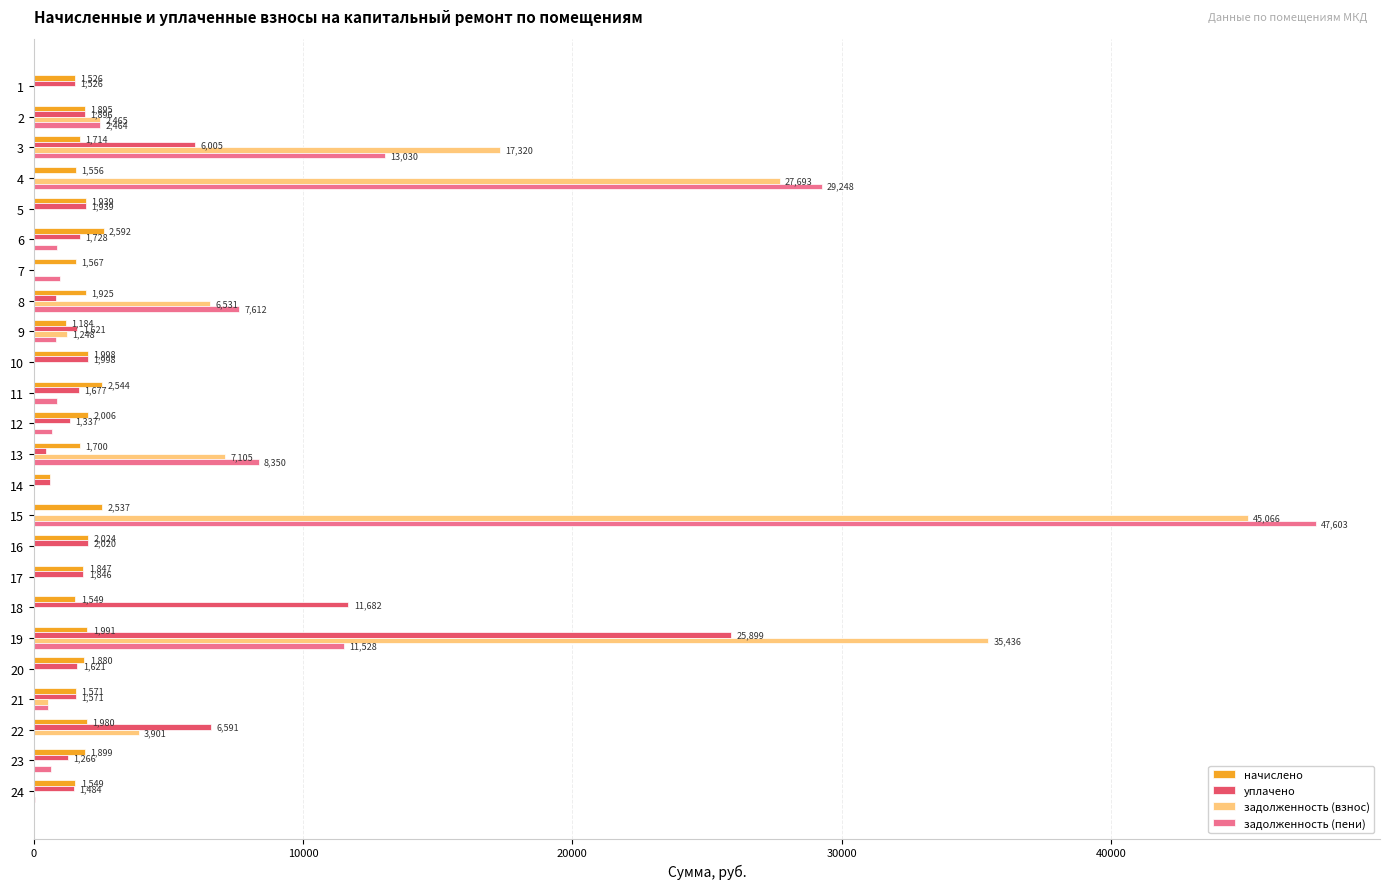

What is the greatest value displayed?

47602.8